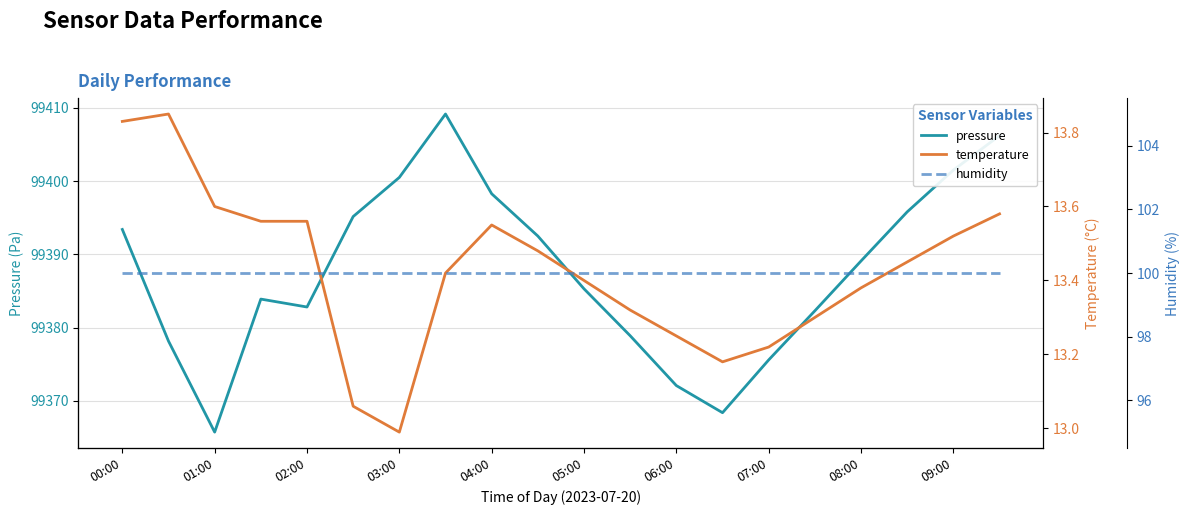

How many lines are shown in the chart?

3